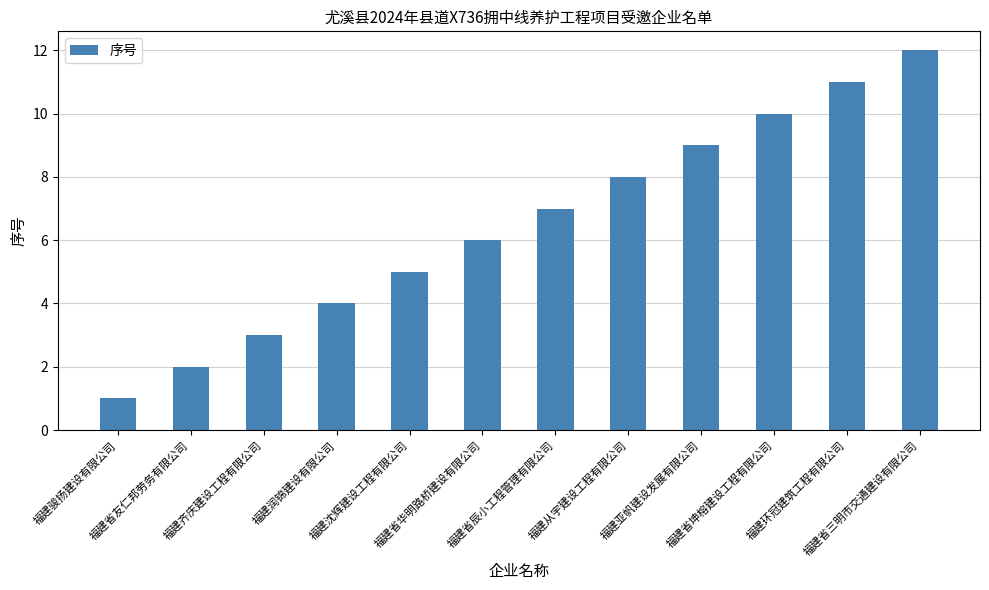

How many data points are less than 7?

6